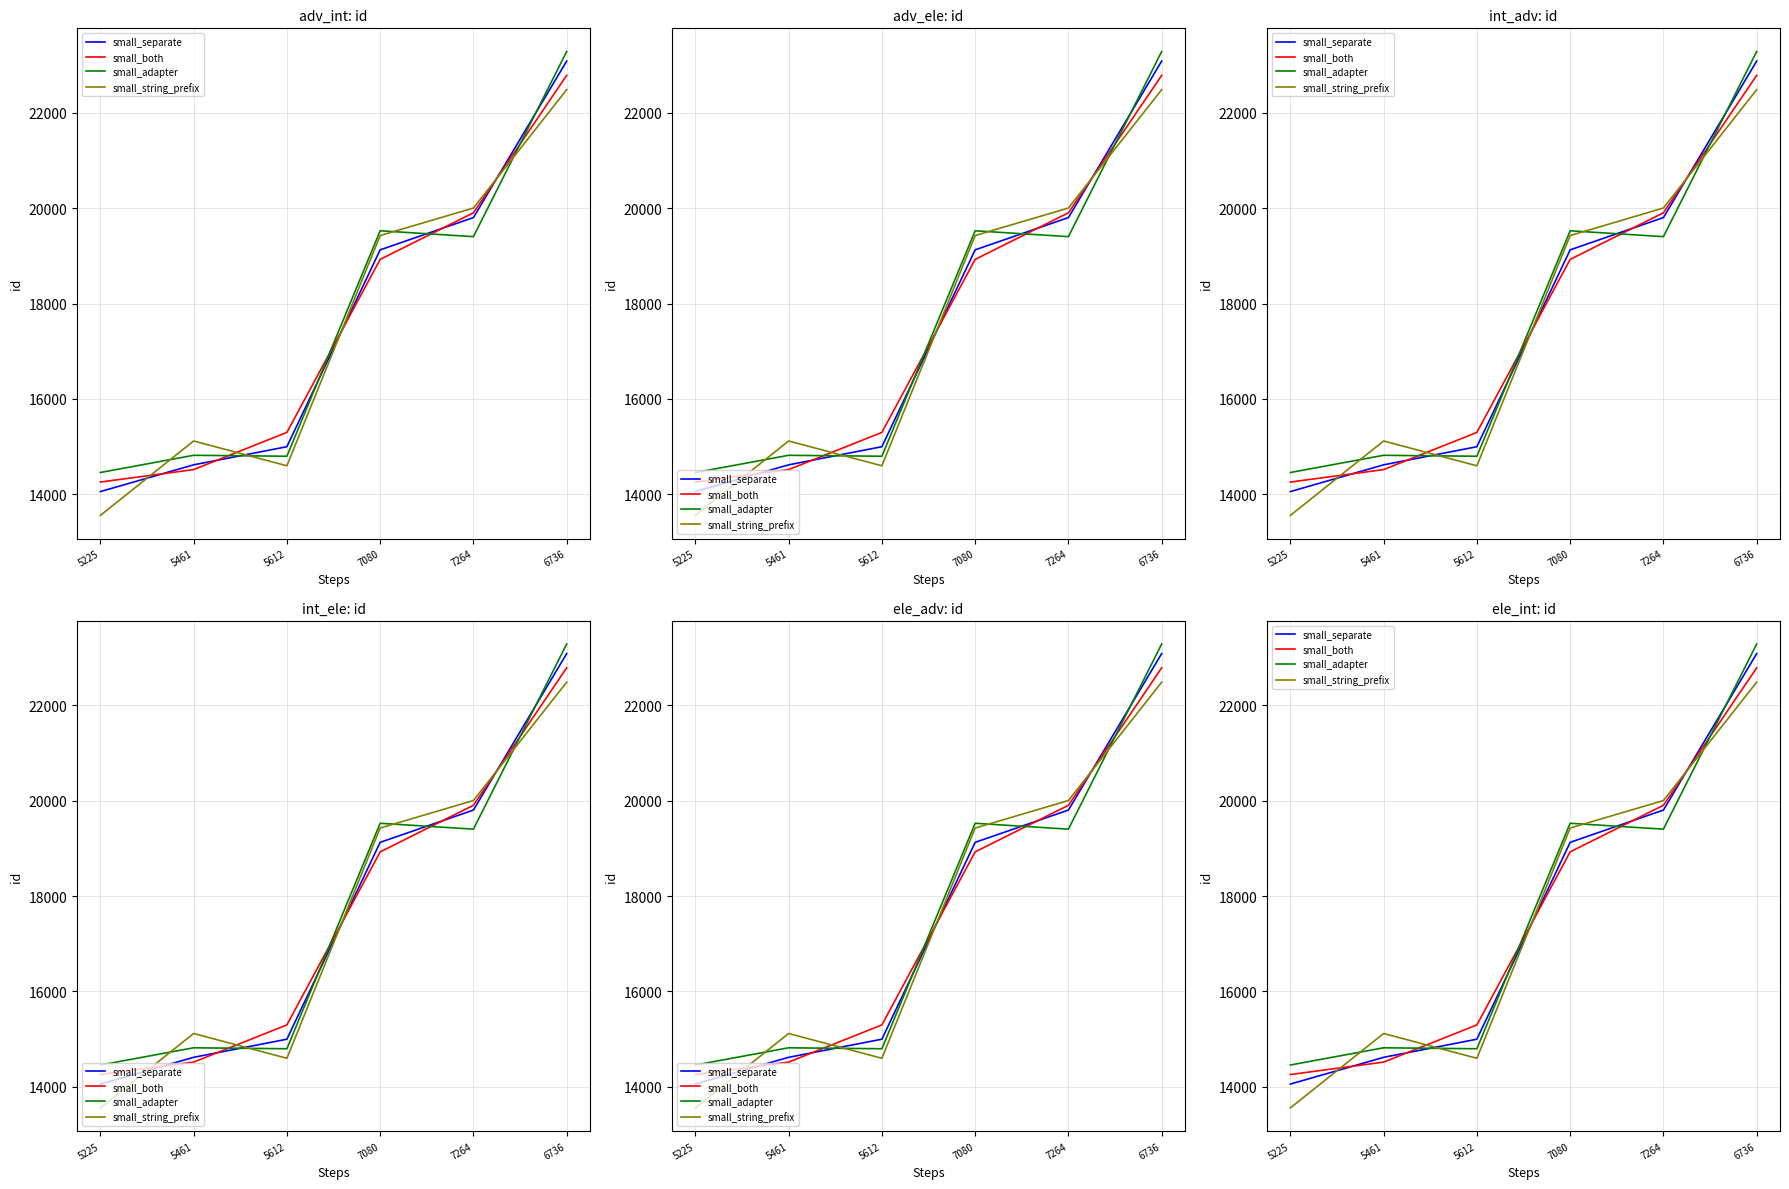

What is the lowest value of the small_string_prefix series?

13556